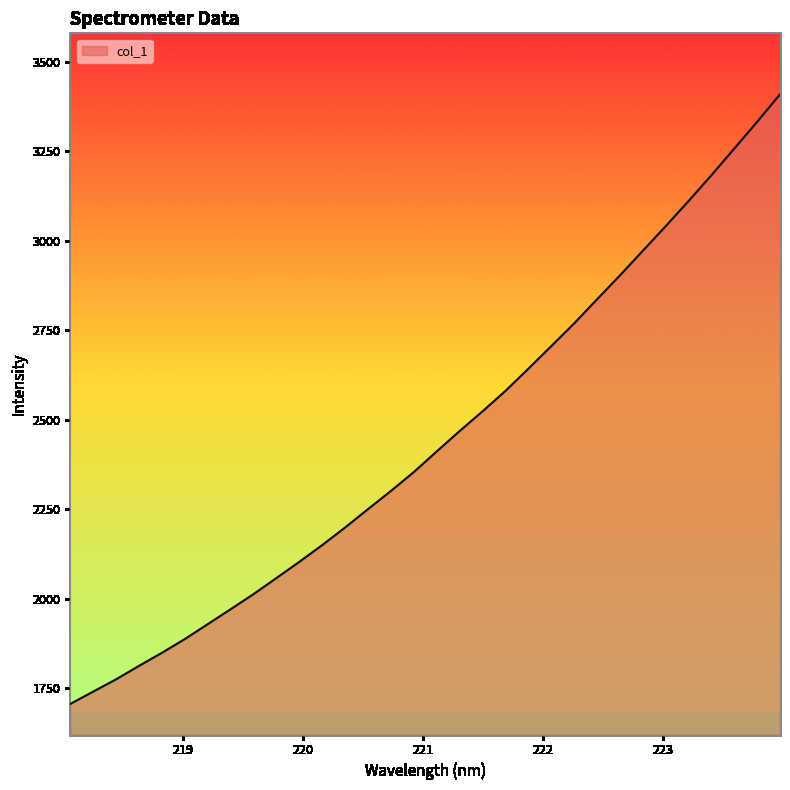

What is the minimum value shown in the chart?

1706.7